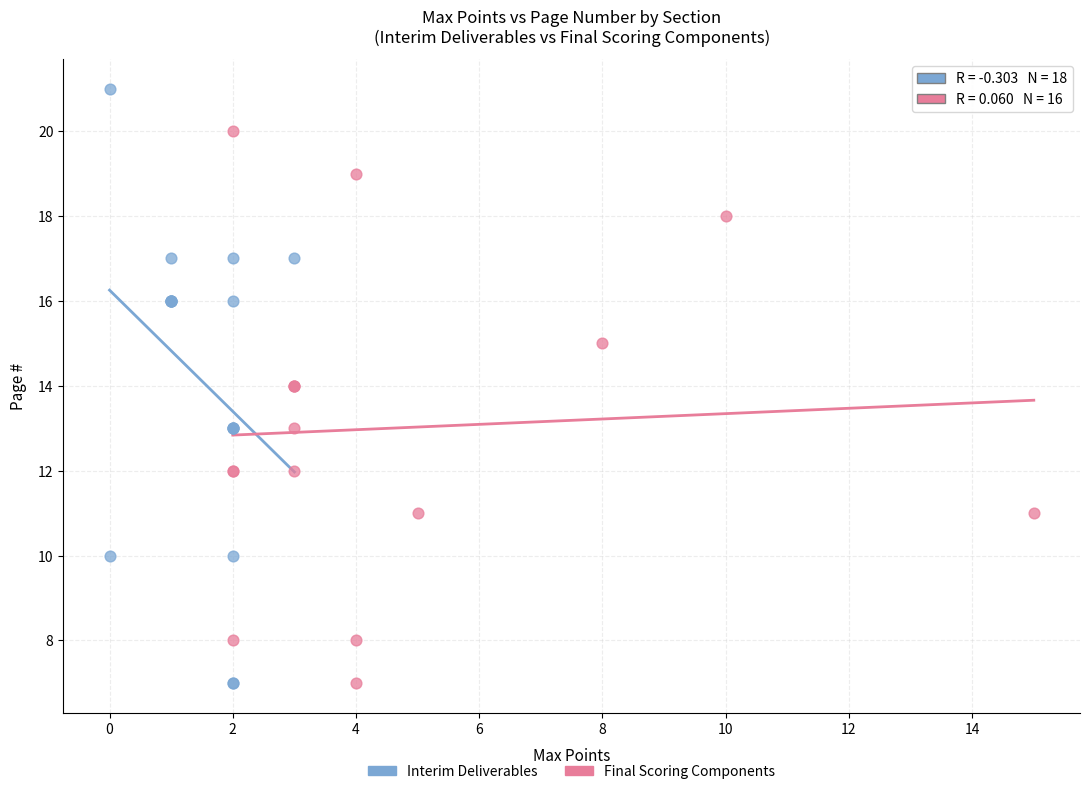

Which series reaches the maximum Y coordinate?

Interim Deliverables